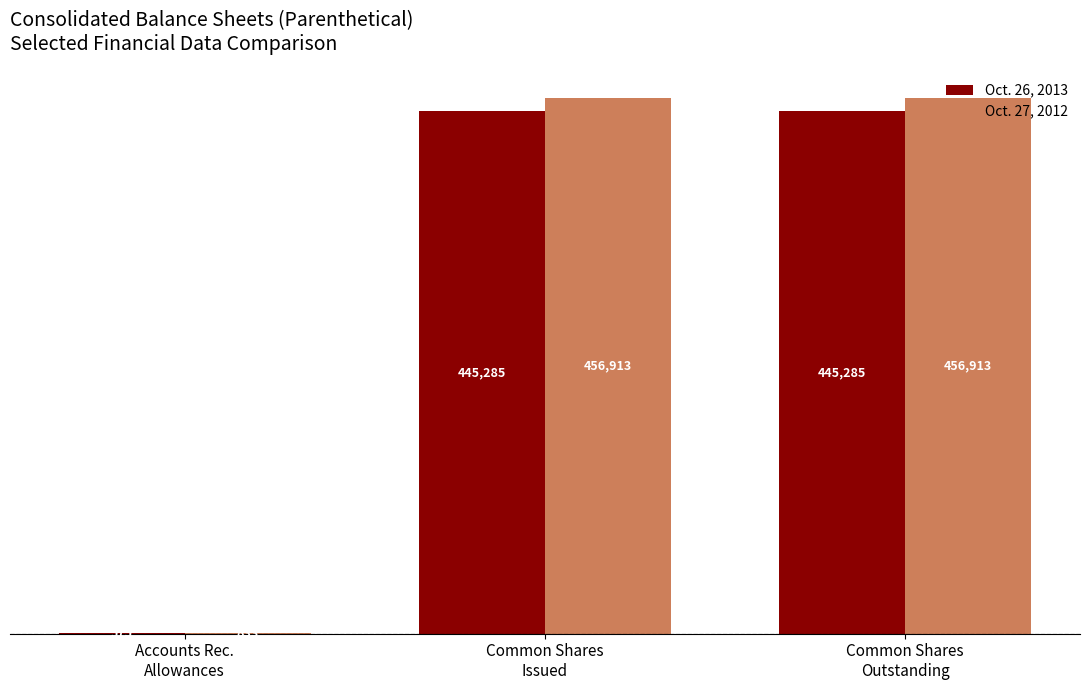

Which series has the widest spread of values?

Oct. 27, 2012